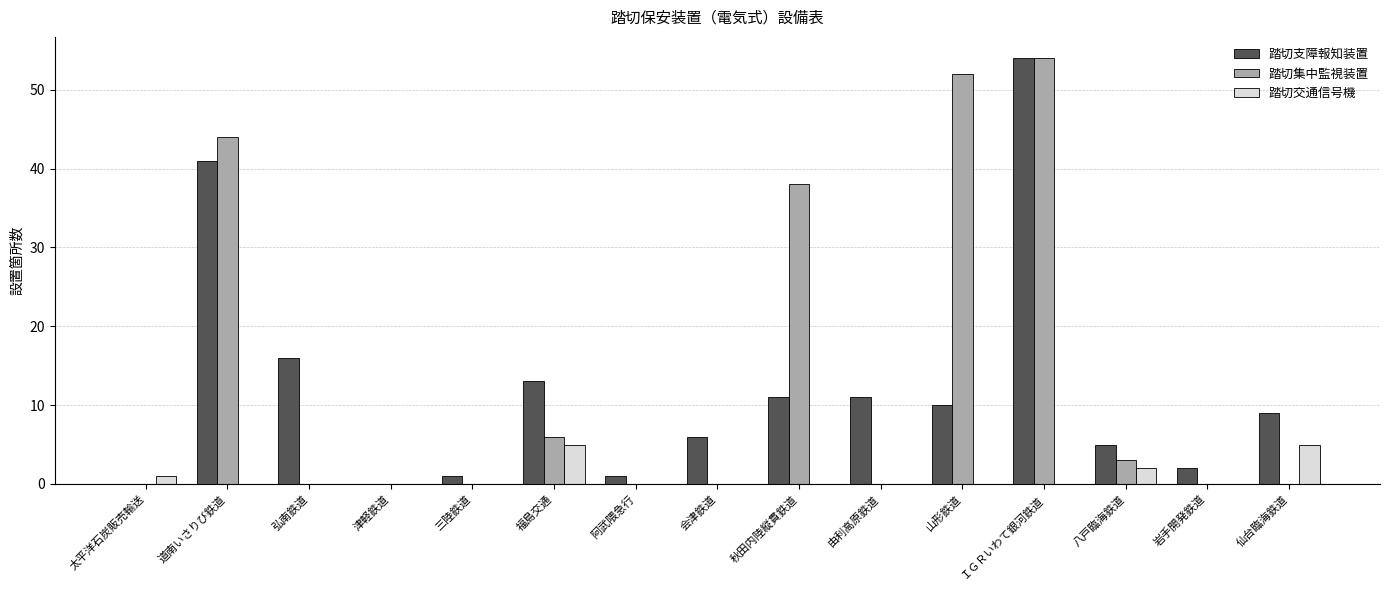

The value of 踏切集中監視装置 at 仙台臨海鉄道 is -25. True or false?

False